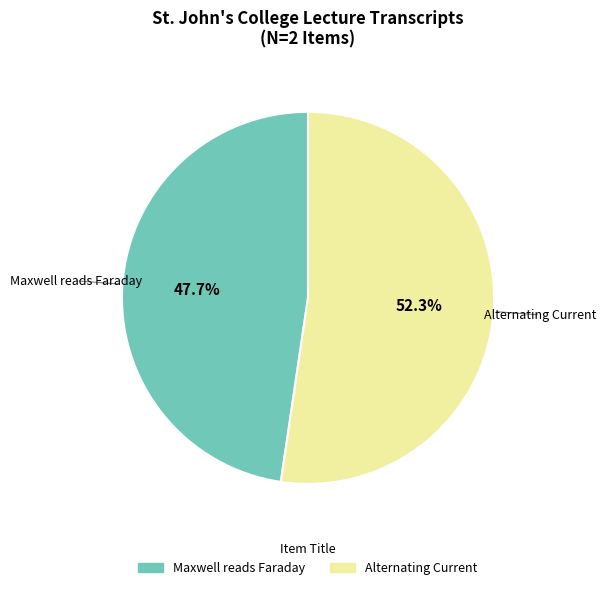

Rank the categories by value from lowest to highest.

Maxwell reads Faraday, Alternating Current